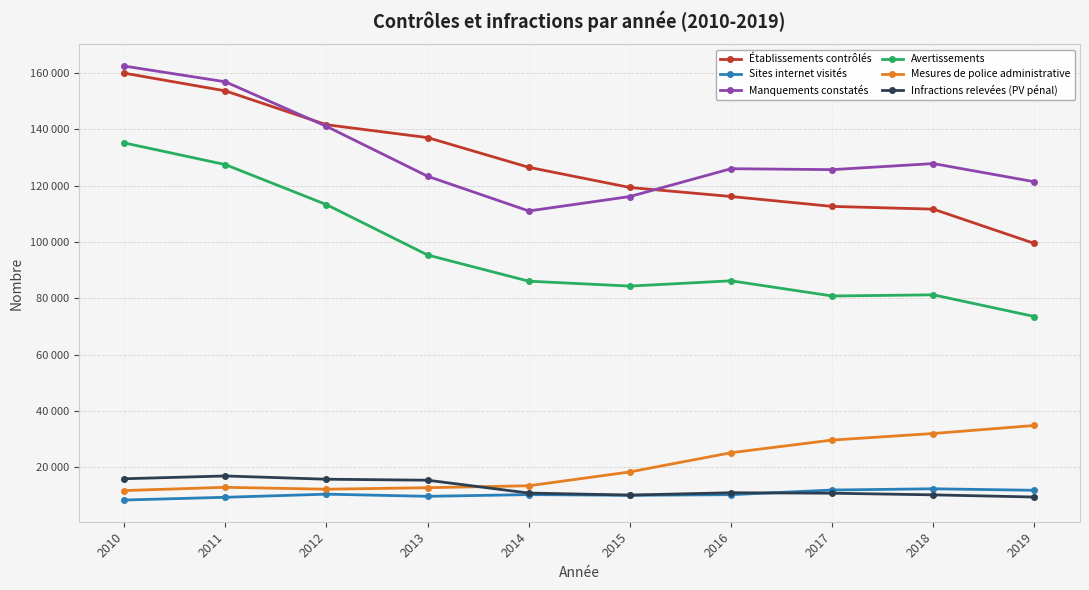

Is this an area chart (filled region under the line)?

No